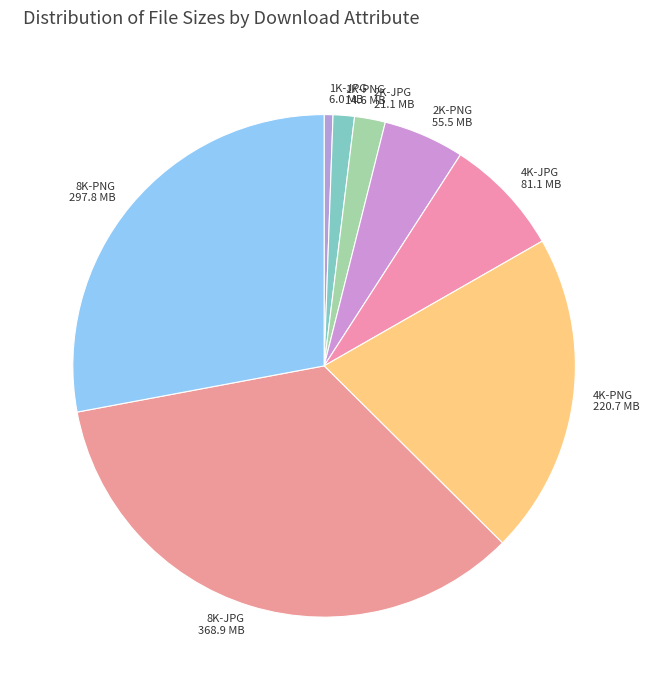

Is 8K-JPG the majority of the pie?

No